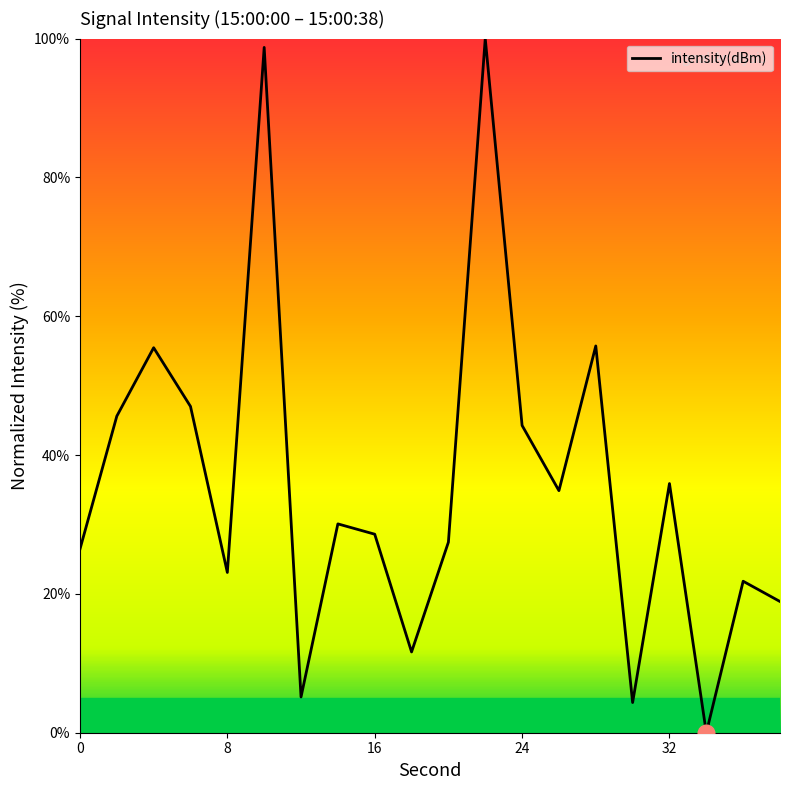

What is the greatest value displayed?

100.0